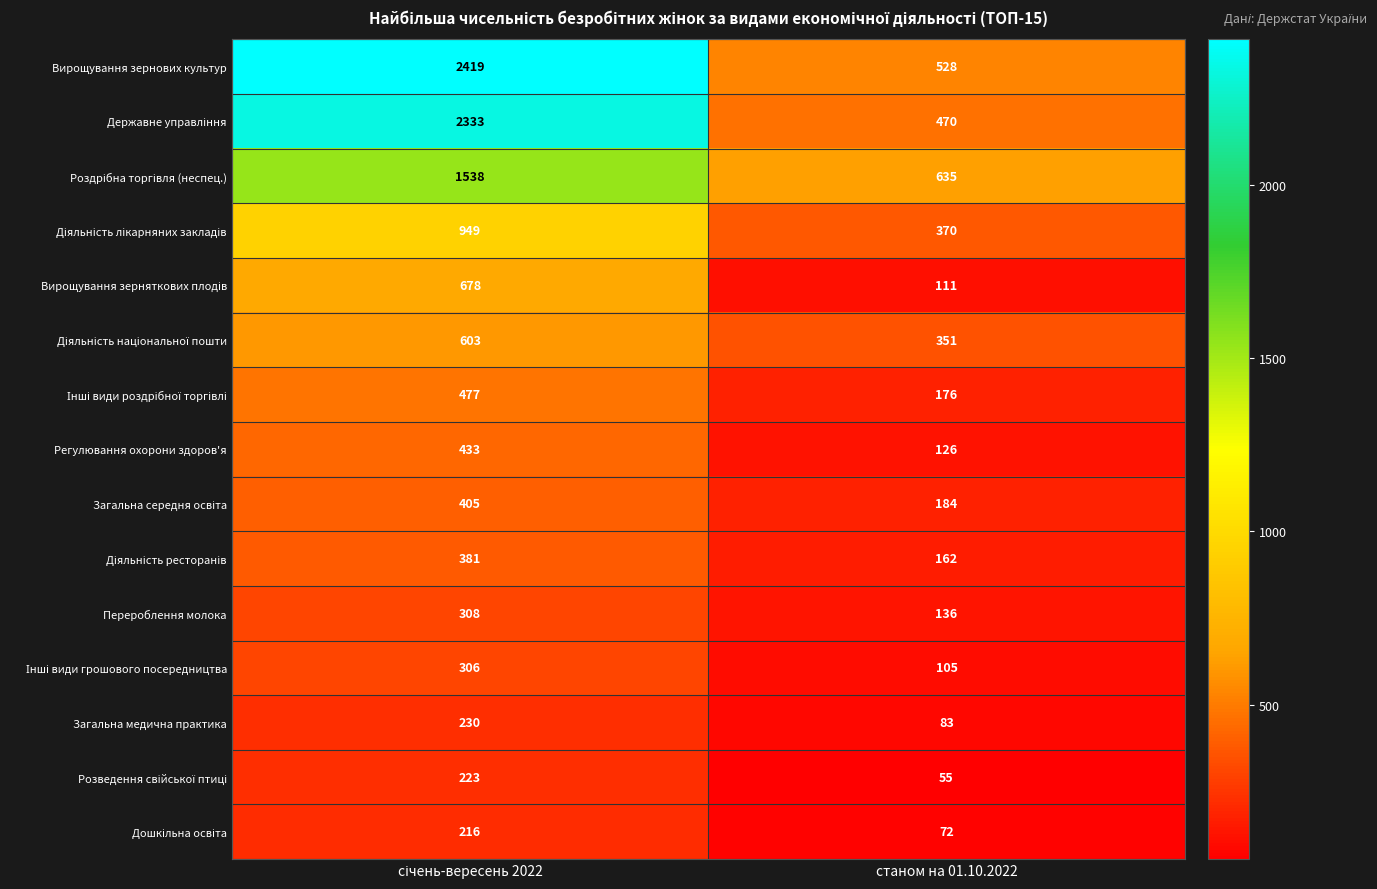

Which series has the largest total across all categories?

Вирощування зернових культур